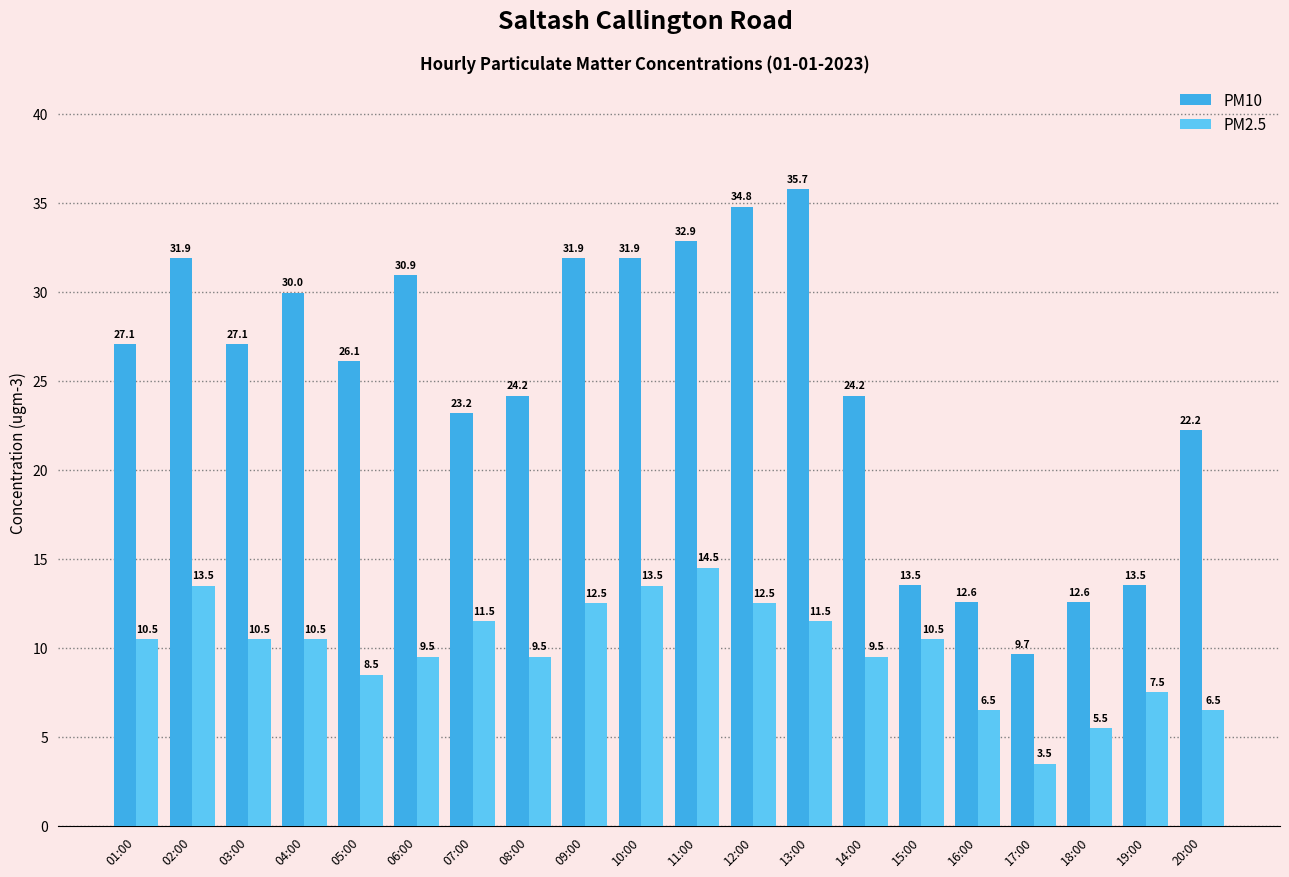

Rank the series at 14:00 from lowest to highest value.

PM2.5, PM10